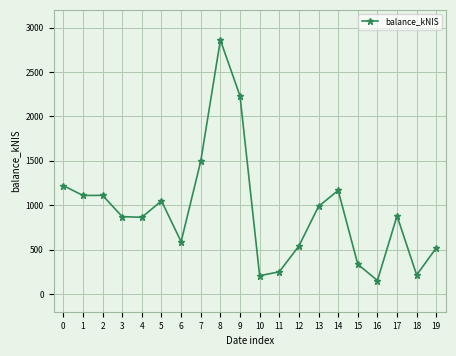

The value at 2 is 1110.9. True or false?

True